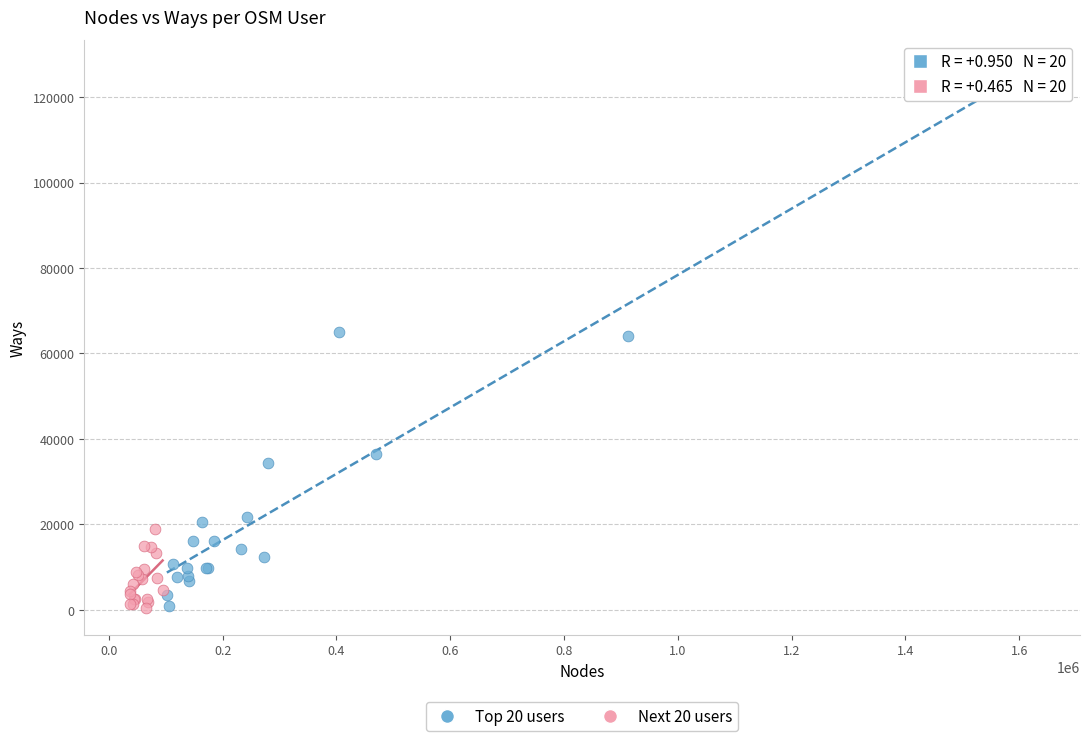

Which series reaches the maximum Y coordinate?

Top 20 users